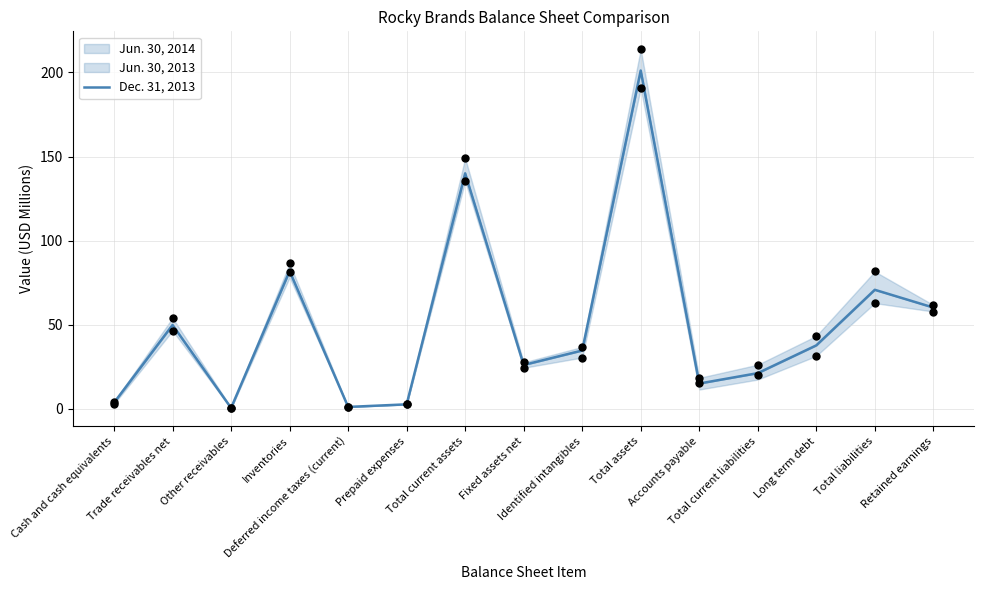

Approximately how many times larger is the value at Total liabilities compared to Inventories?

0.9